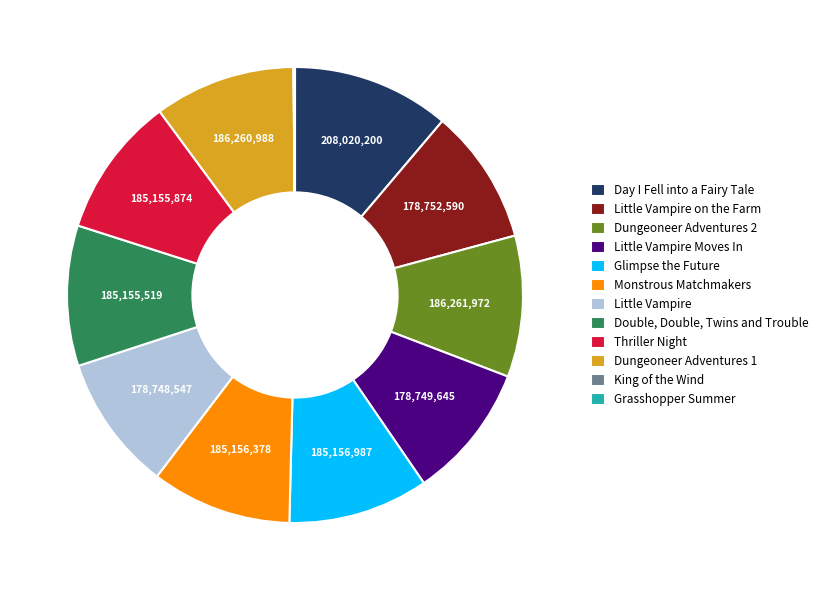

True or false: Little Vampire accounts for 1% of the total.

False